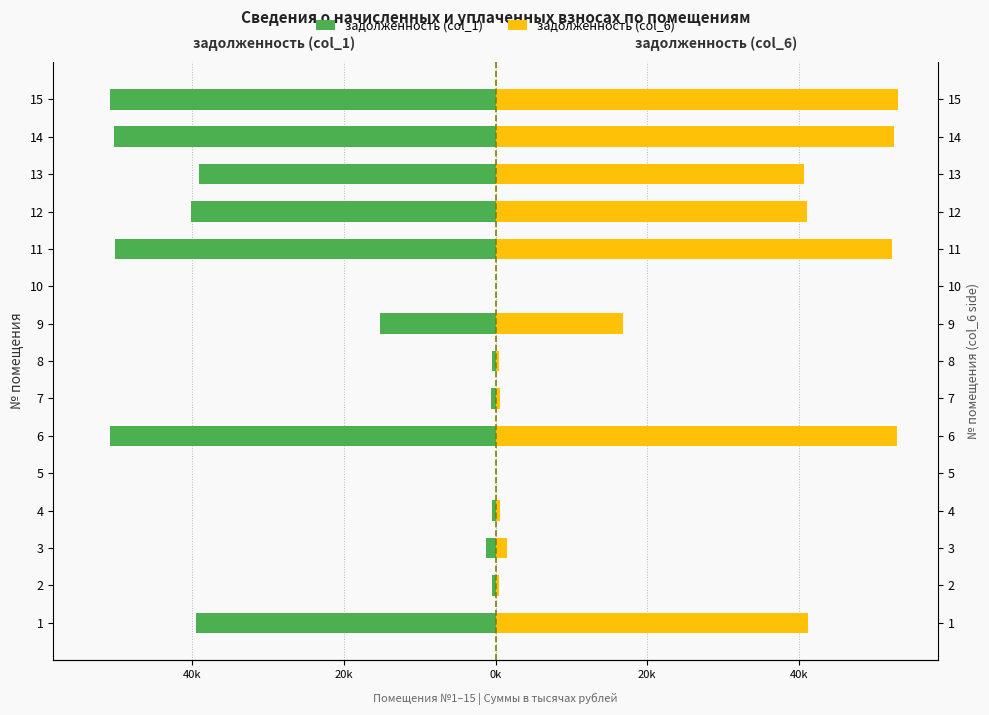

Does the chart contain stacked bars?

No